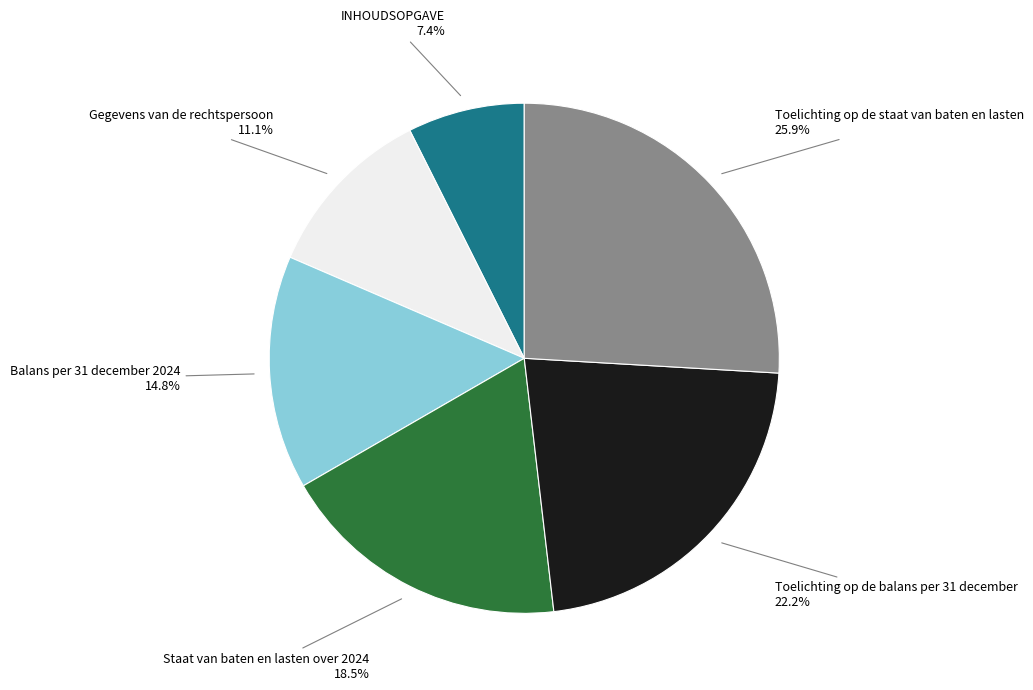

Does any single category account for the majority?

No